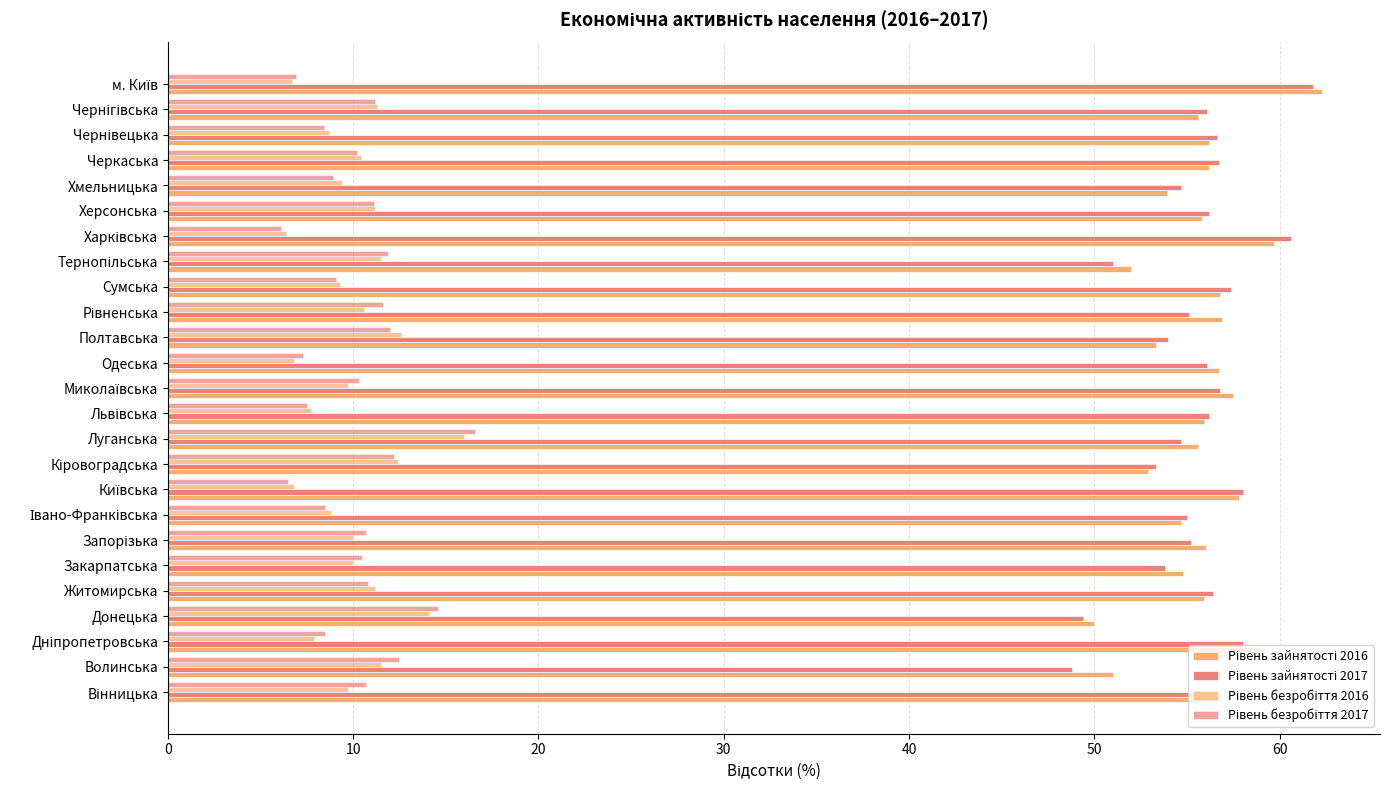

What is the difference between the second highest and minimum values in the Рівень безробіття 2017 series?

8.5